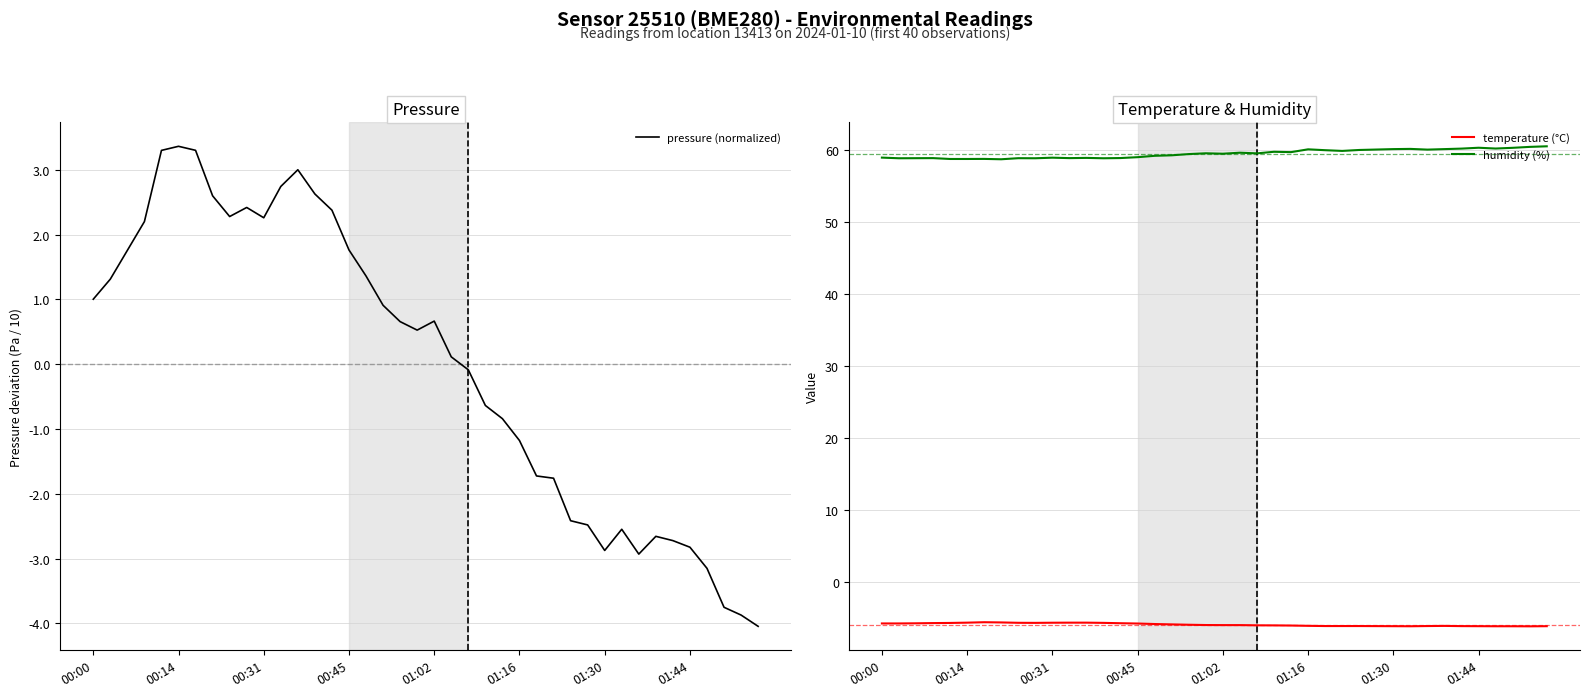

Between 37 and 29, which is larger?

29